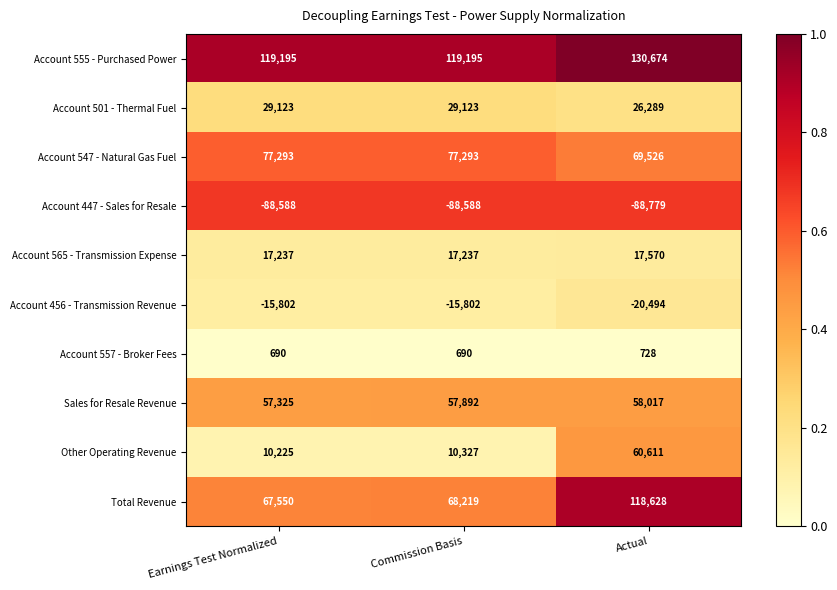

What is the sum of all Other Operating Revenue values?

81163